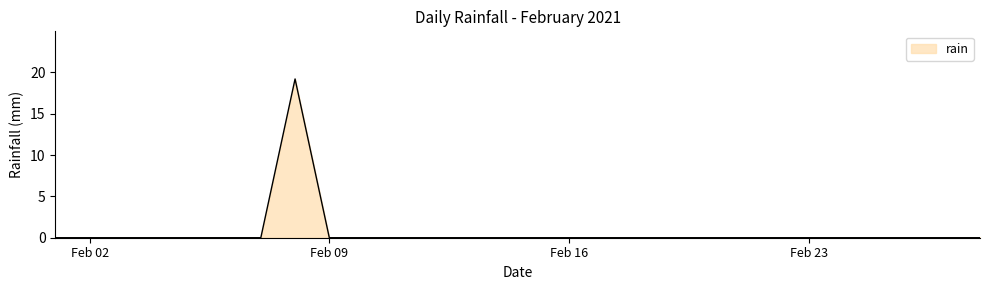

Is this an area chart (filled region under the line)?

Yes